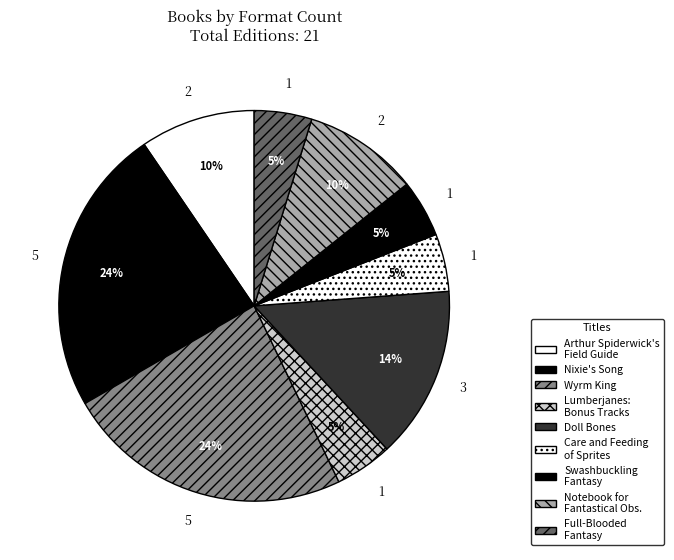

To the nearest percent, what percentage of the pie is Wyrm King?

24%